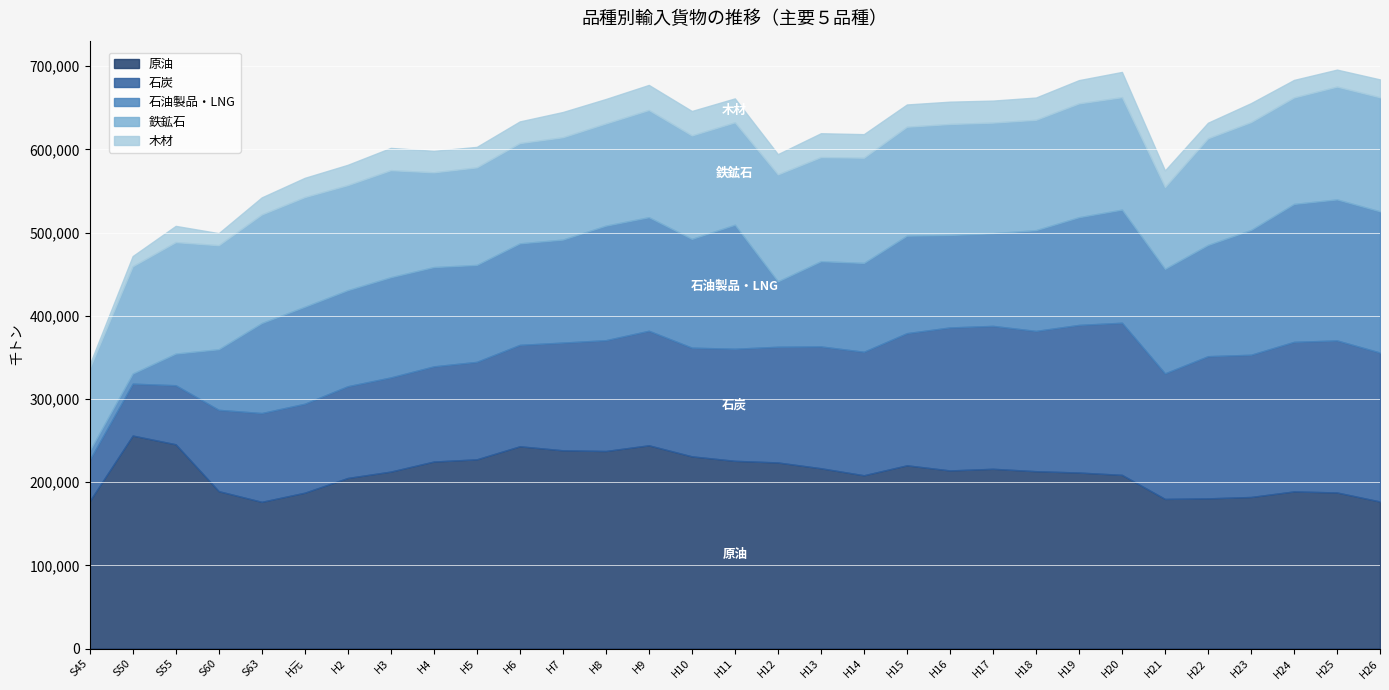

How many data points does each series have?

31